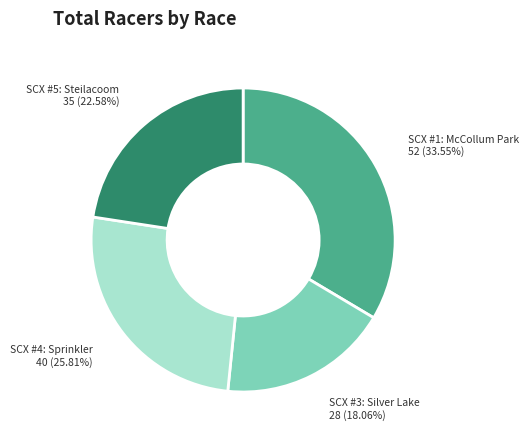

Which has a higher value, SCX #1: McCollum Park or SCX #5: Steilacoom?

SCX #1: McCollum Park